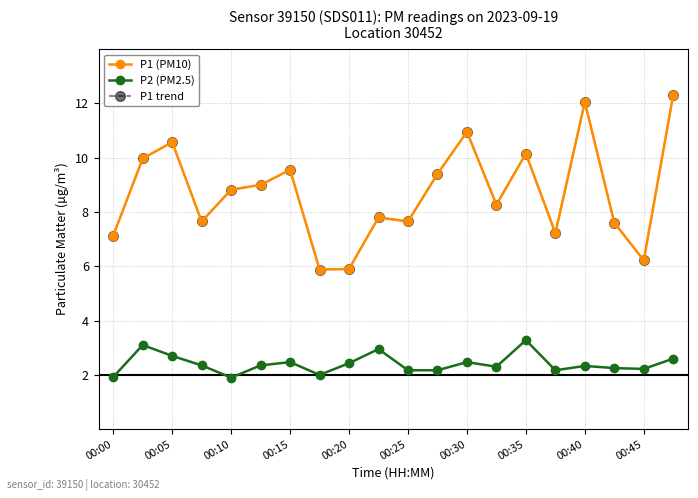

How many values in the P2 (PM2.5) series exceed 2?

17